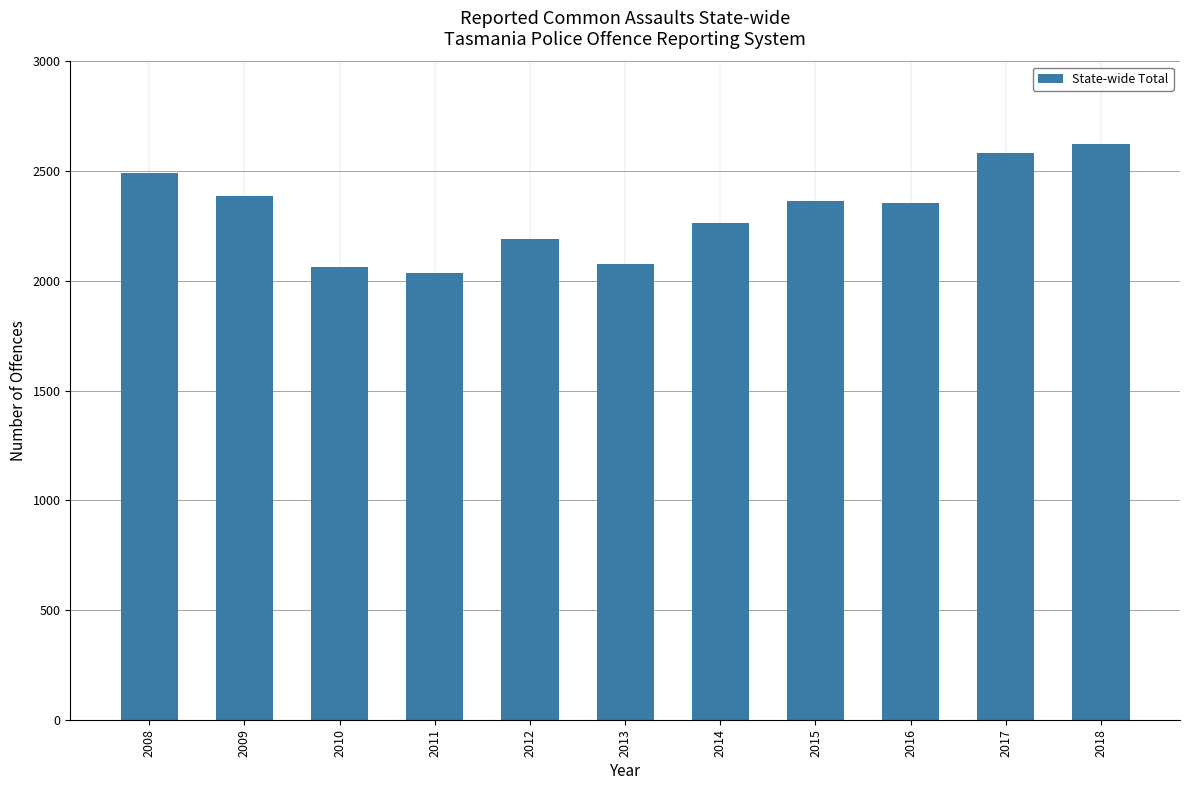

How many distinct data groups are displayed?

1